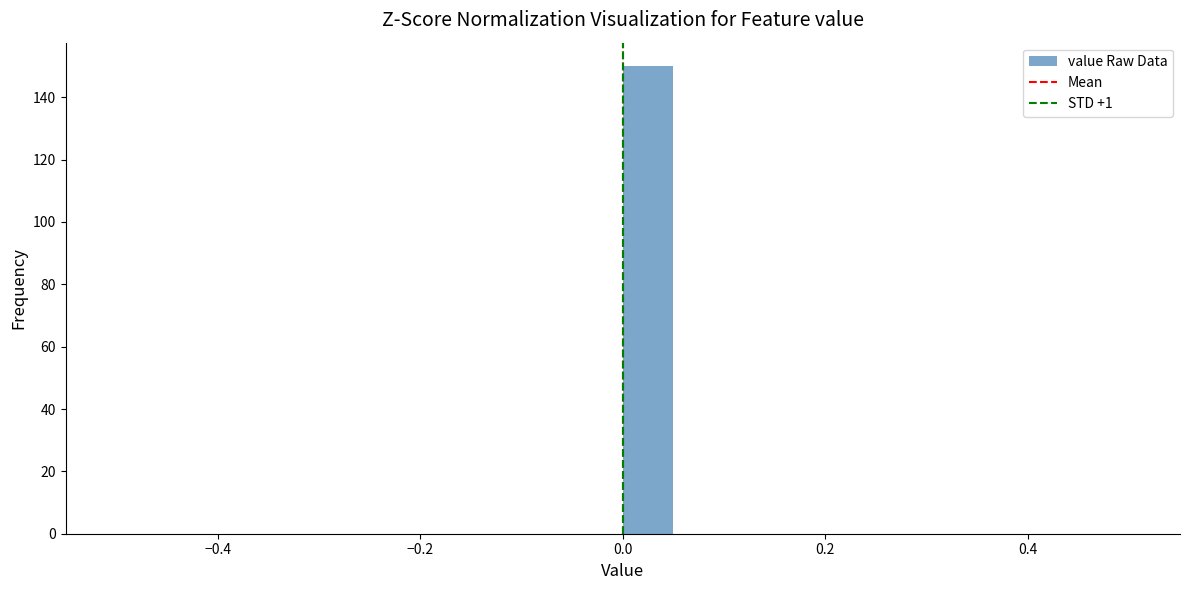

Around what value on the x-axis is the tallest bar? Give the approximate position of its centre, as read against the axis.

0.02